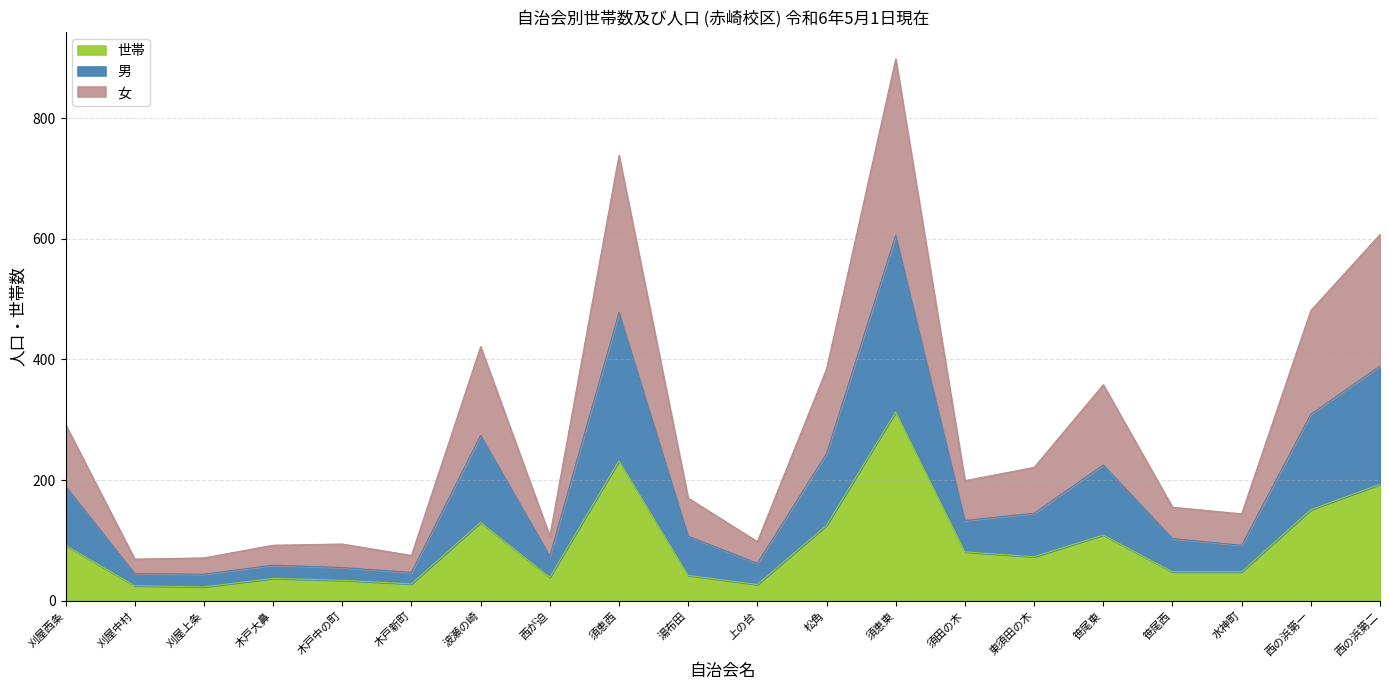

How many interior local peaks does the 女 series have?

5